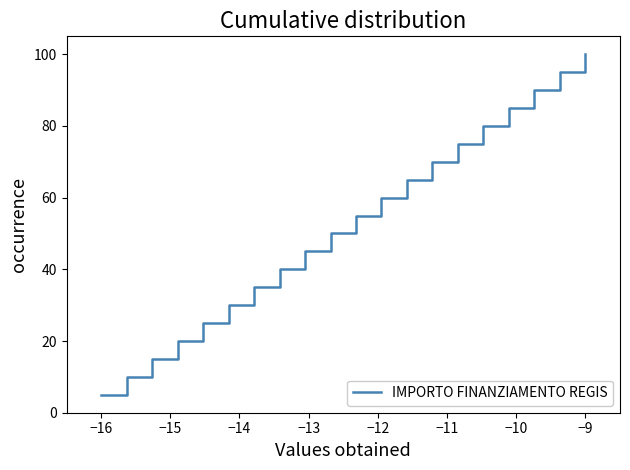

What is the minimum value shown in the chart?

5